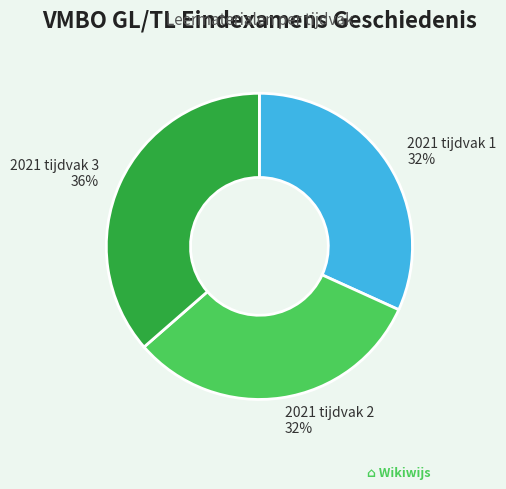

Combined, do 2021 tijdvak 2 and 2021 tijdvak 1 account for over 50%?

Yes